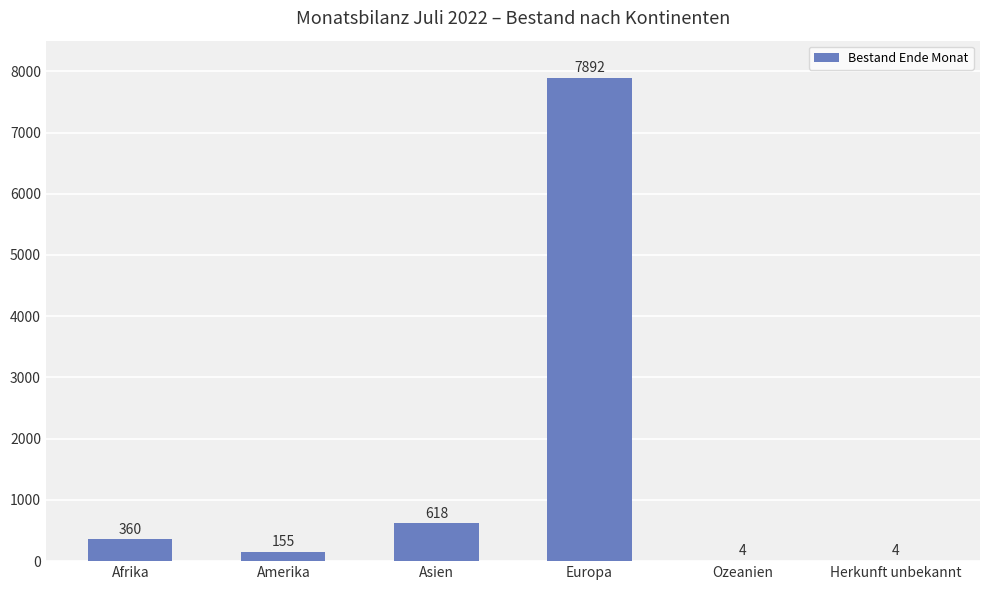

Which label corresponds to the largest value in the chart?

Europa